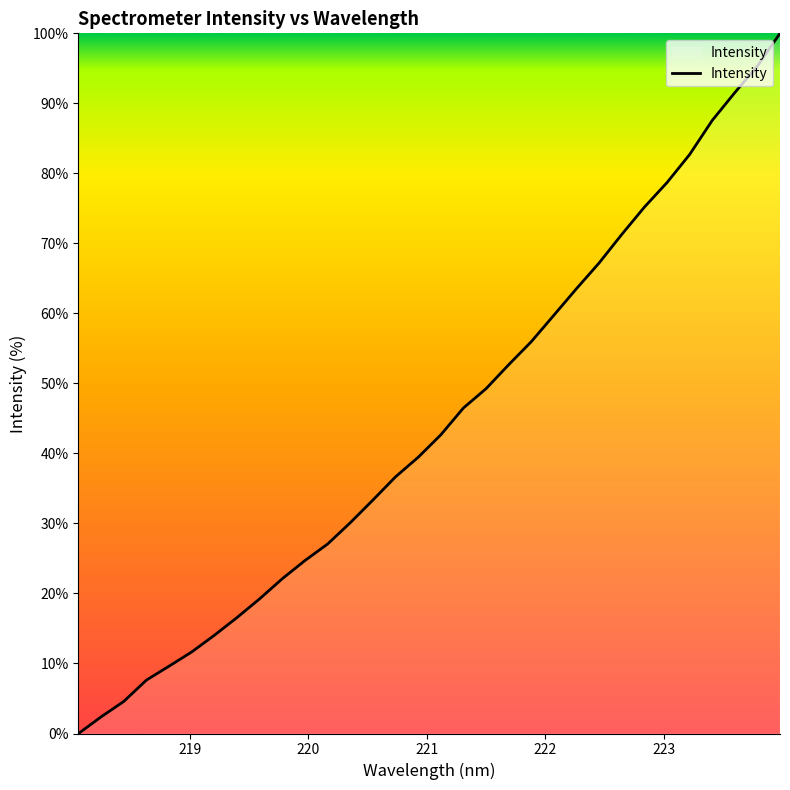

How many positive values are there?

31